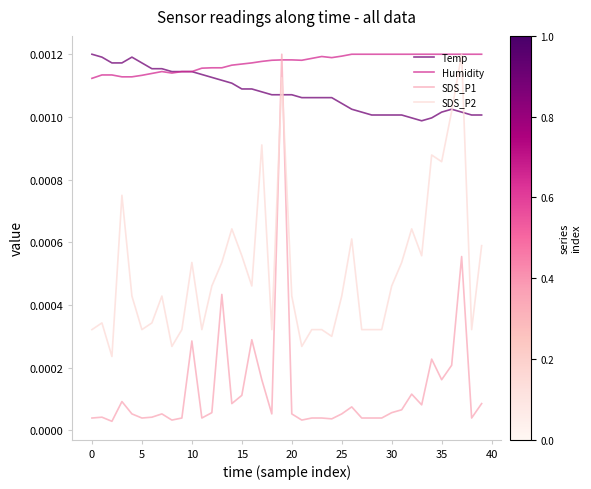

At how many categories does at least one series exceed 0?

40